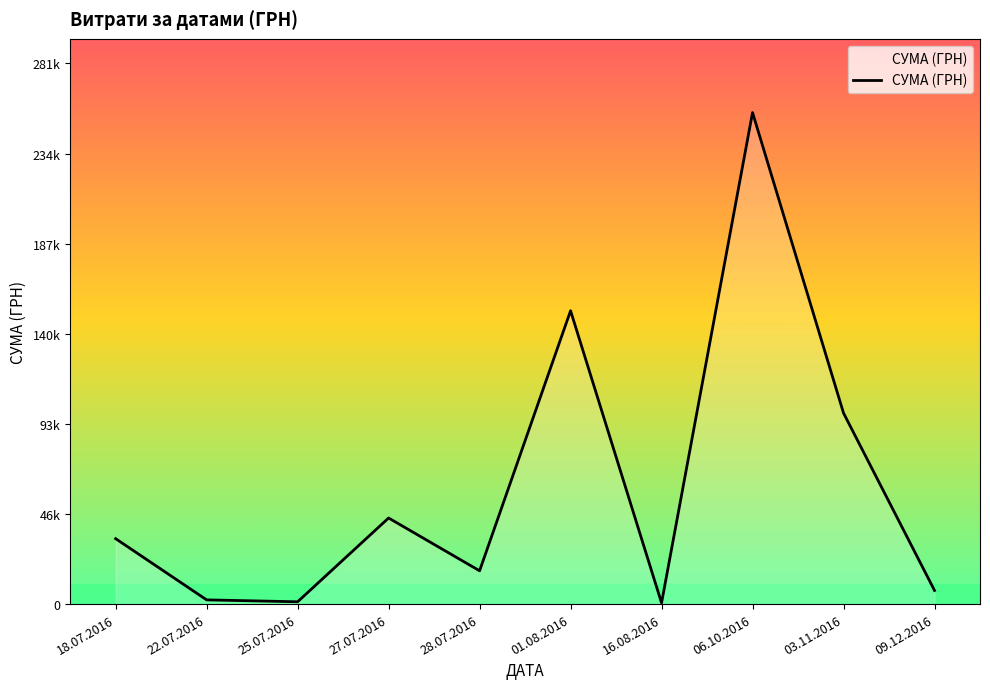

The chart shows a value of 7080.0 at 09.12.2016. True or false?

True